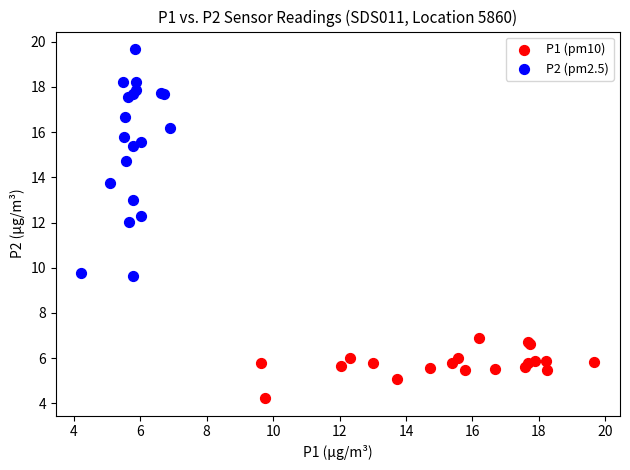

Which series has the widest spread of Y values?

P2 (pm2.5)